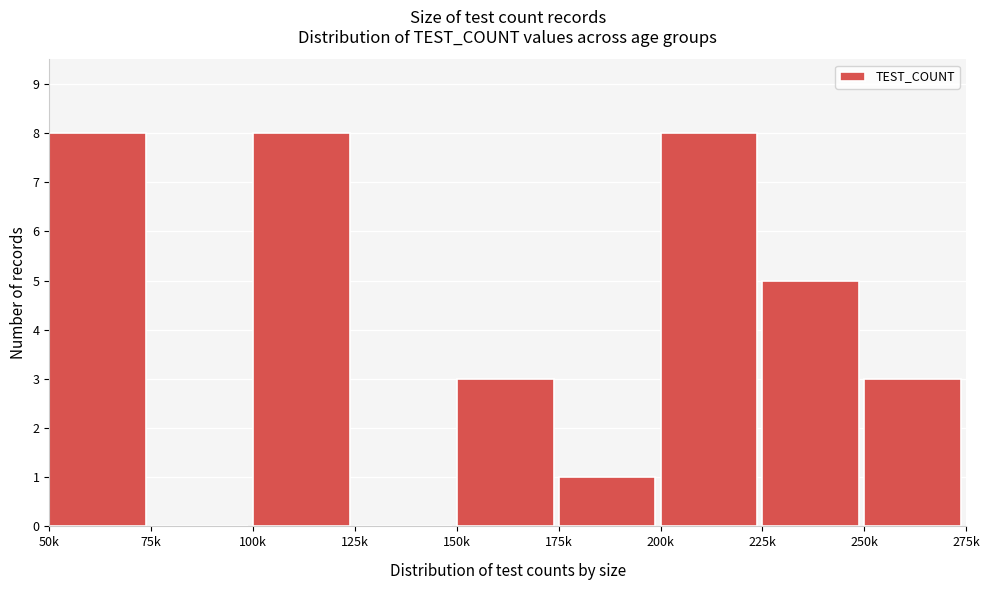

Reading left to right, what are all the values shown in this chart?

50k=8	75k=0	100k=8	125k=0	150k=3	175k=1	200k=8	225k=5	250k=3